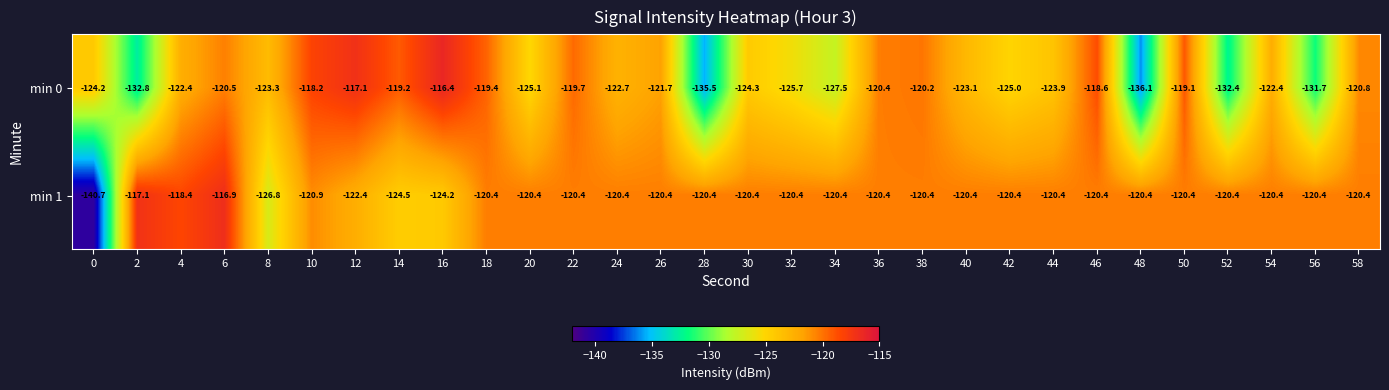

Is it true that min 1 equals -120.4 at 46?

True